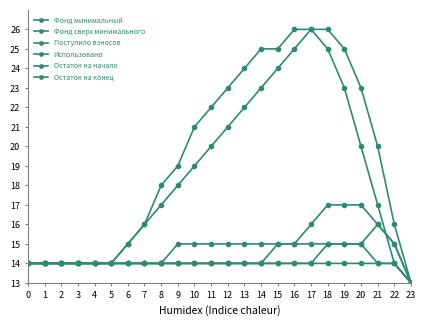

At which category is the sum across all series the highest?

18